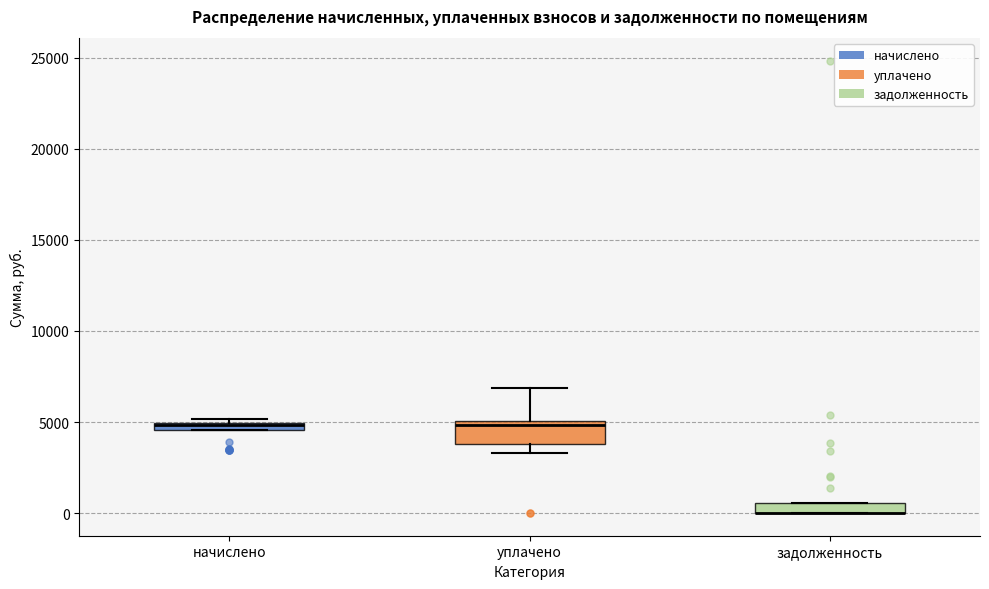

Comparing the boxes themselves (not the whiskers), which one is the tallest?

уплачено